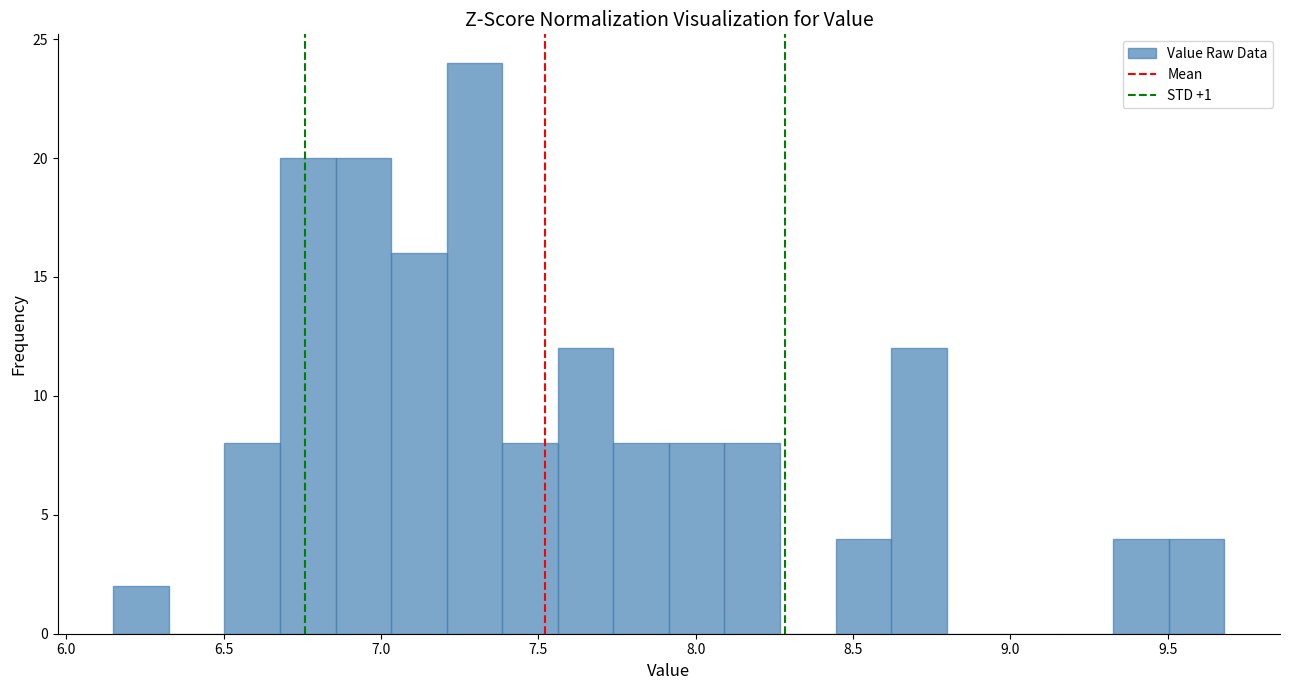

Around what value on the x-axis is the tallest bar? Give the approximate position of its centre, as read against the axis.

7.30